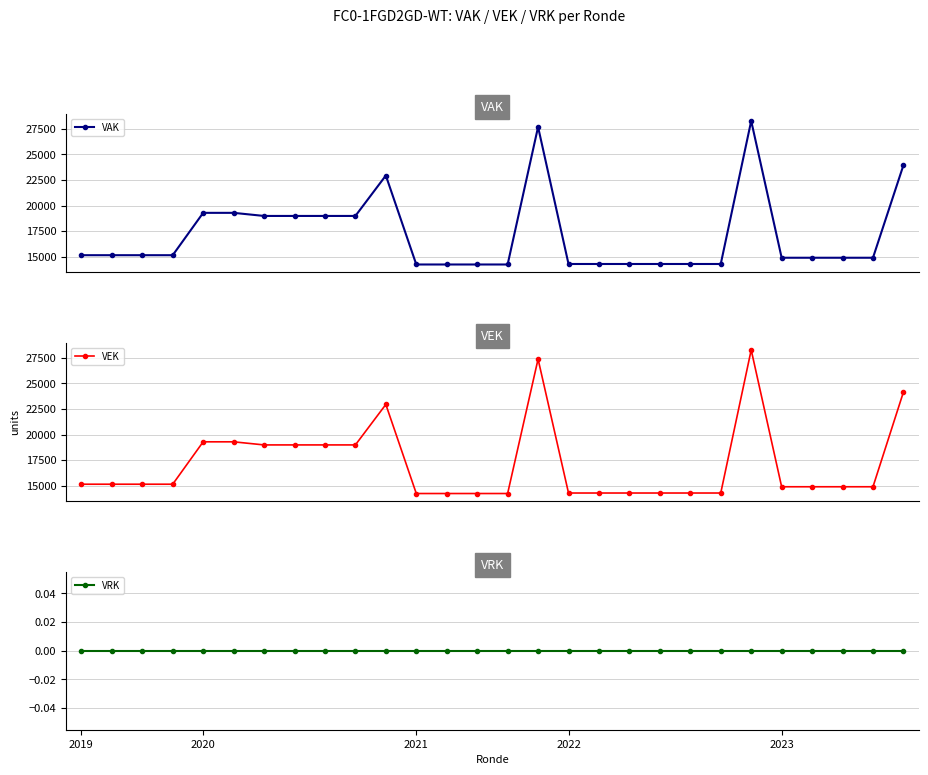

What is the difference between the VAK values at 25 and 9?

4088